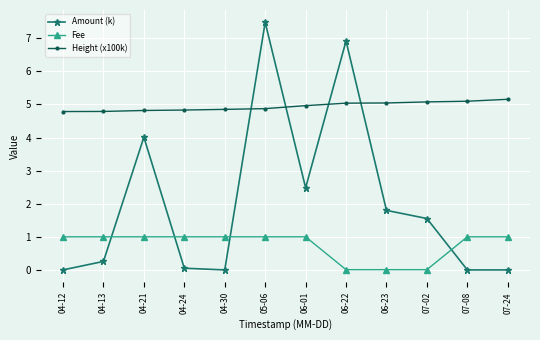

In Amount (k), how many points are higher than both neighbors (excluding endpoints)?

3